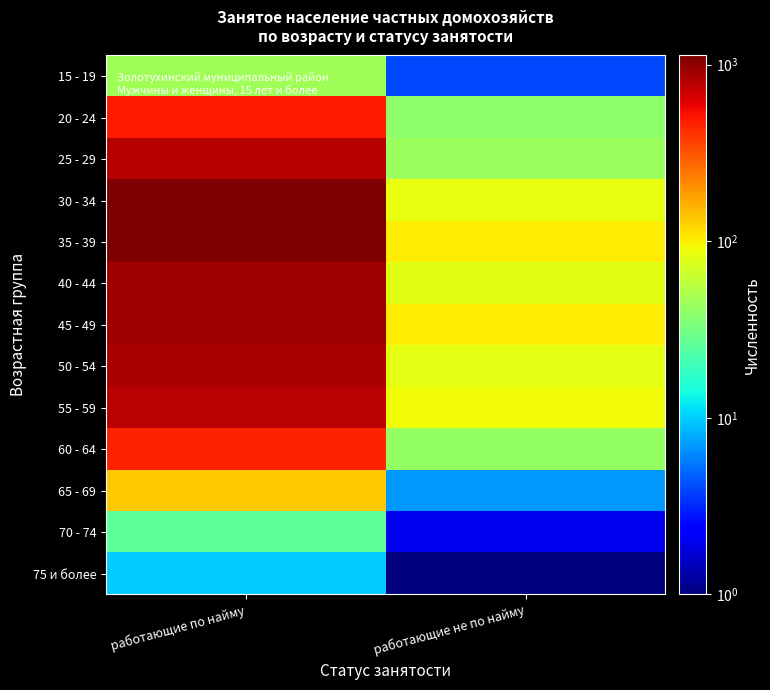

Which series changed the most between работающие по найму and работающие не по найму?

30 - 34